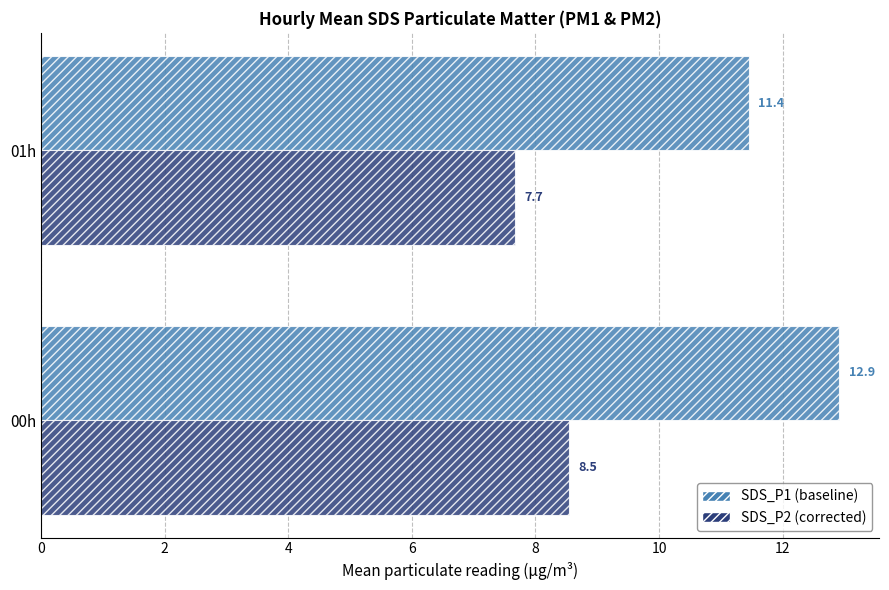

What is the difference between the highest and lowest values at 00h?

4.4